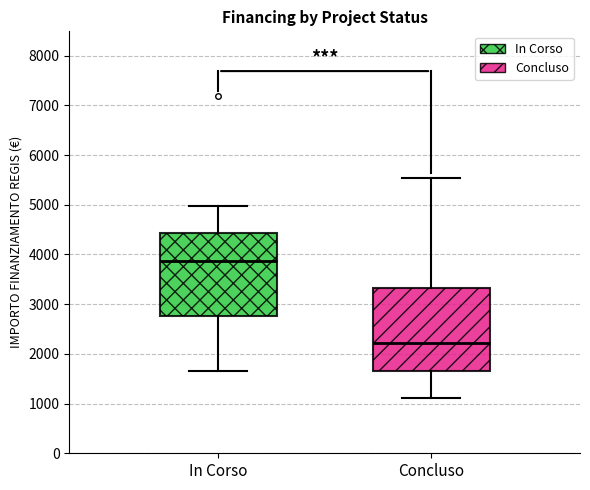

Where is the upper edge of the box for In Corso on the y-axis? The values are not printed on the chart, so give them approximately, as read against the axis.

4400